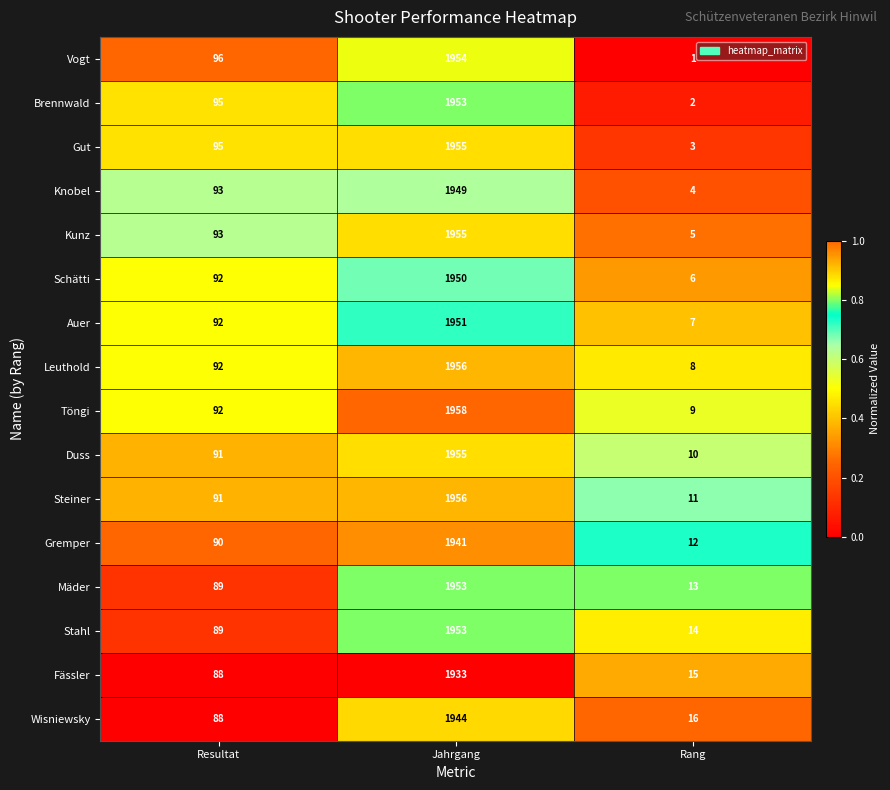

Which series has the widest spread of values?

Vogt